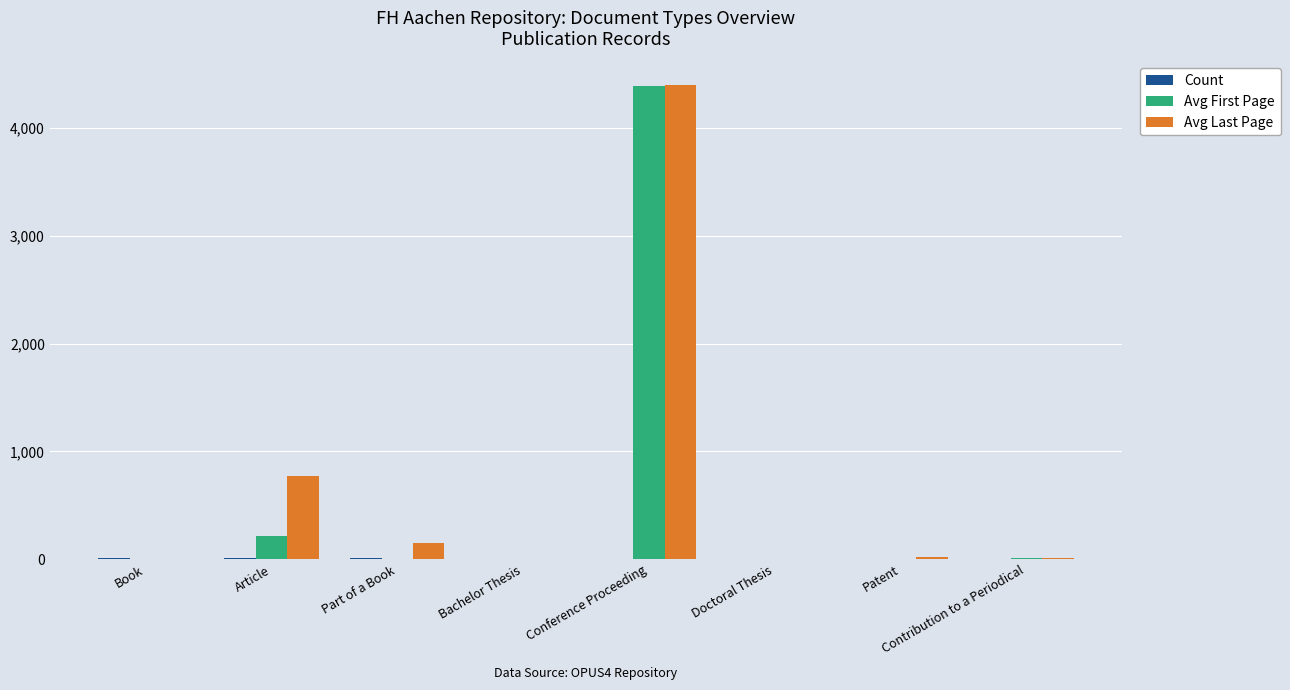

At which label is Avg Last Page closest to 2198?

Article